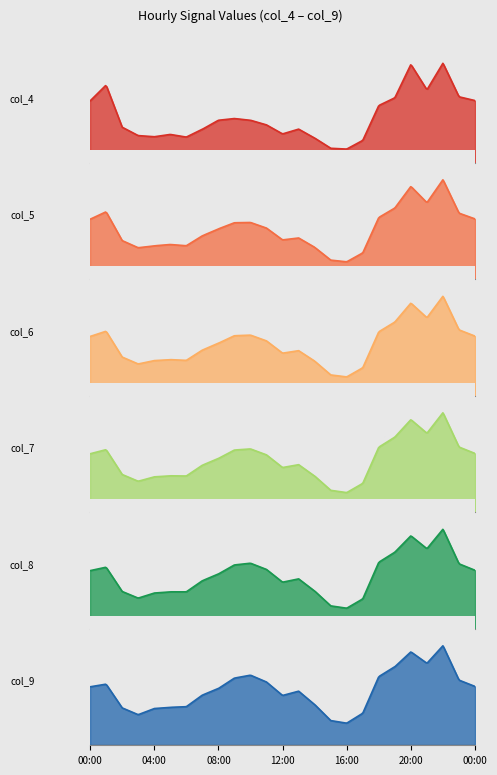

How many lines are shown in the chart?

6